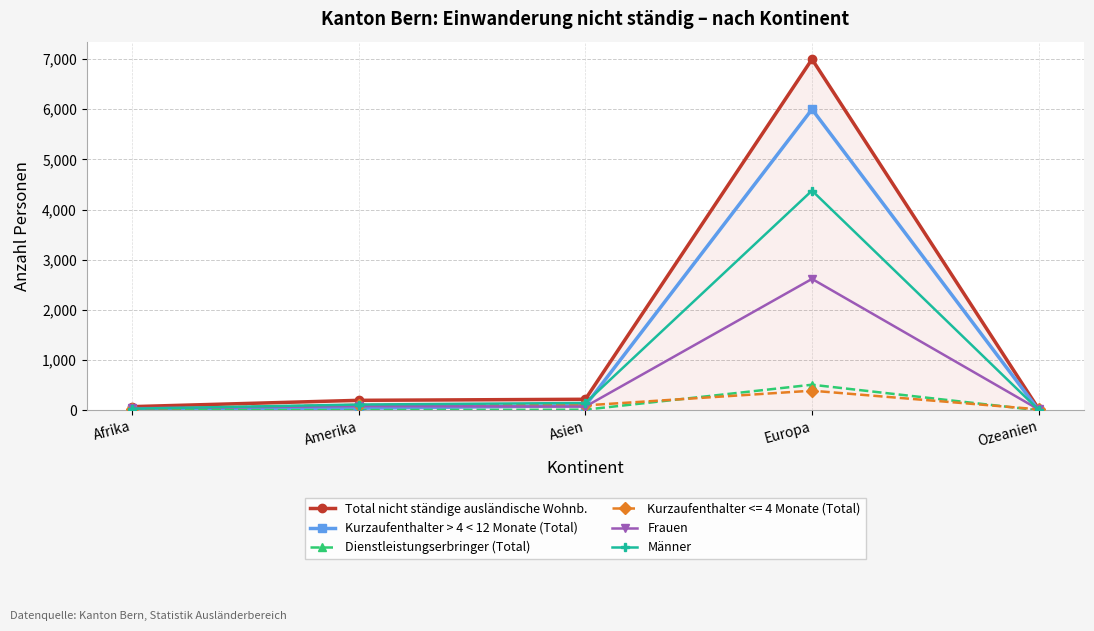

What is the spread (max minus min) of values at Asien?

207